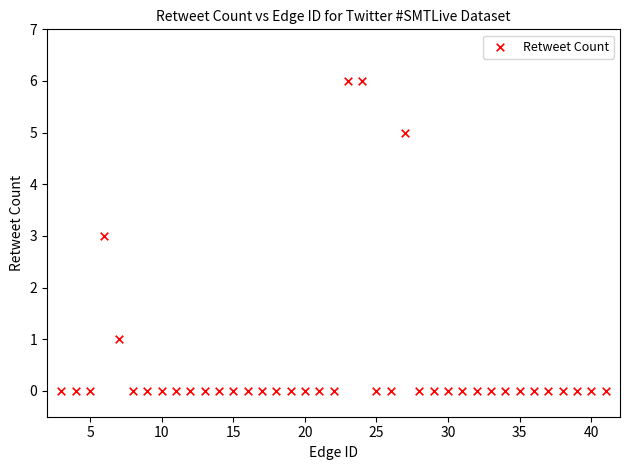

What is the range of Y values (max minus min)?

6